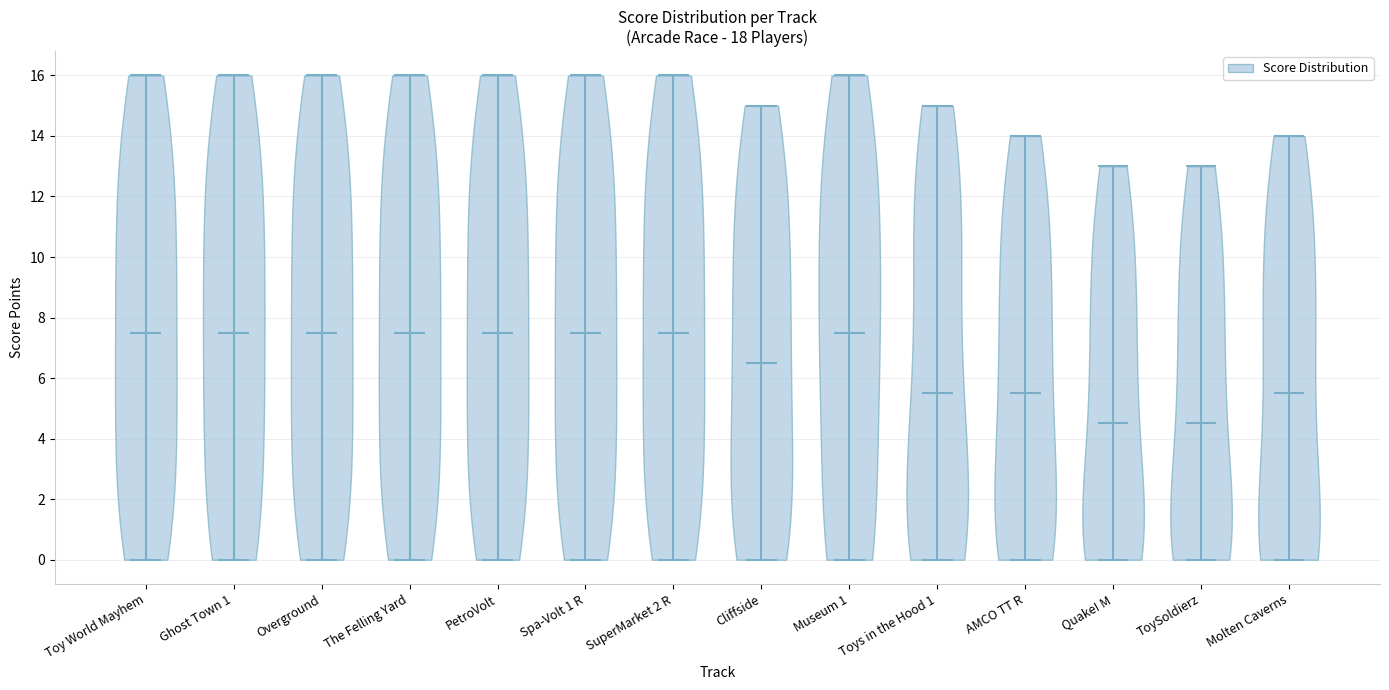

Reading left to right, read every violin against the y-axis: where its median line is, and the lowest and highest points it reaches. The values are not printed on the chart, so give them approximately, as read against the axis.

Toy World Mayhem: median line 7.6, lowest point 0.0, highest point 16.0
Ghost Town 1: median line 7.6, lowest point 0.0, highest point 16.0
Overground: median line 7.6, lowest point 0.0, highest point 16.0
The Felling Yard: median line 7.6, lowest point 0.0, highest point 16.0
PetroVolt: median line 7.6, lowest point 0.0, highest point 16.0
Spa-Volt 1 R: median line 7.6, lowest point 0.0, highest point 16.0
SuperMarket 2 R: median line 7.6, lowest point 0.0, highest point 16.0
Cliffside: median line 6.6, lowest point 0.0, highest point 15.0
Museum 1: median line 7.6, lowest point 0.0, highest point 16.0
Toys in the Hood 1: median line 5.6, lowest point 0.0, highest point 15.0
AMCO TT R: median line 5.6, lowest point 0.0, highest point 14.0
Quake! M: median line 4.6, lowest point 0.0, highest point 13.0
ToySoldierz: median line 4.6, lowest point 0.0, highest point 13.0
Molten Caverns: median line 5.6, lowest point 0.0, highest point 14.0